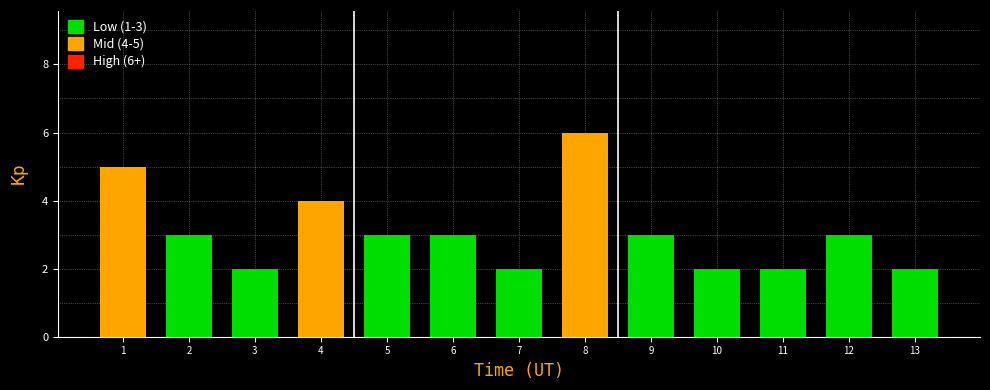

How many series are shown in this chart?

1